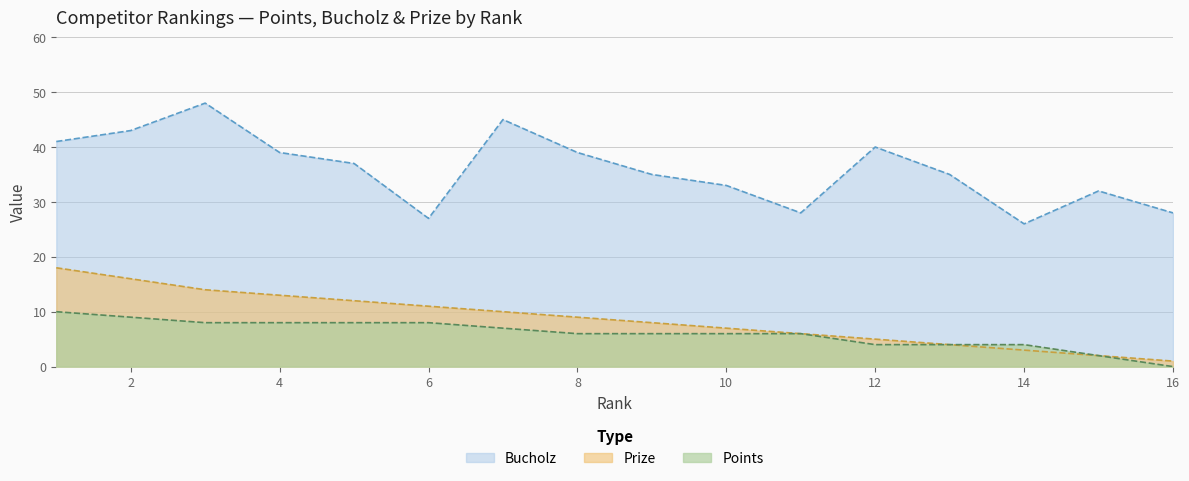

True or false: Bucholz and Prize intersect in this chart.

False